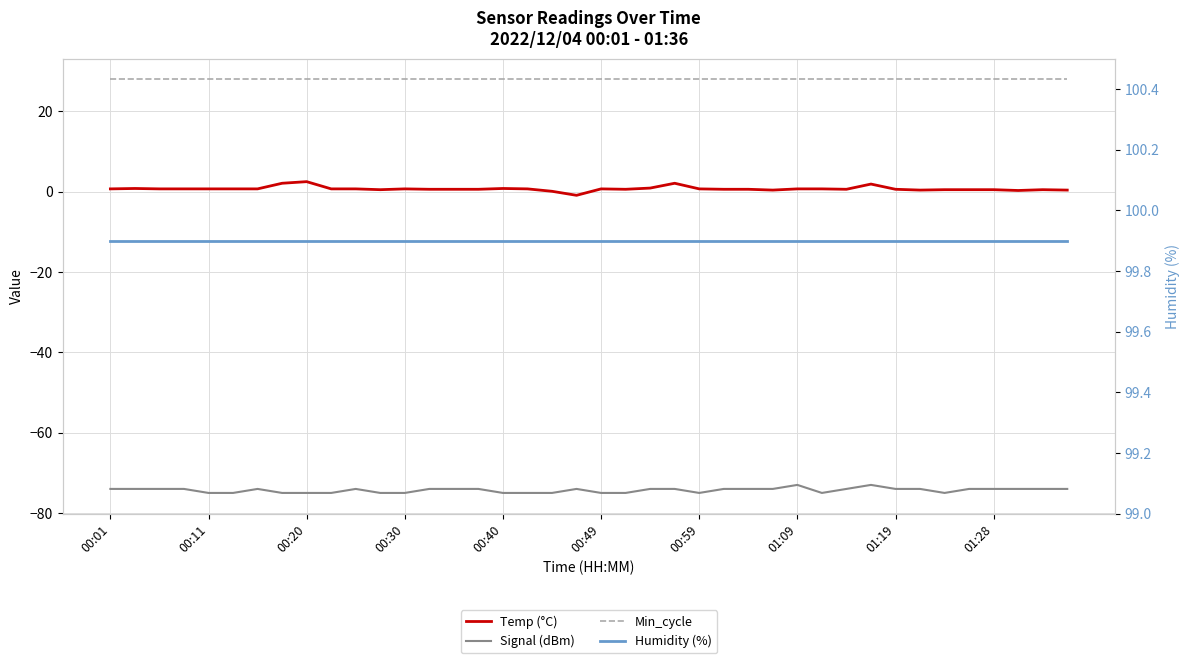

What is the maximum value for Humidity (%)?

99.9